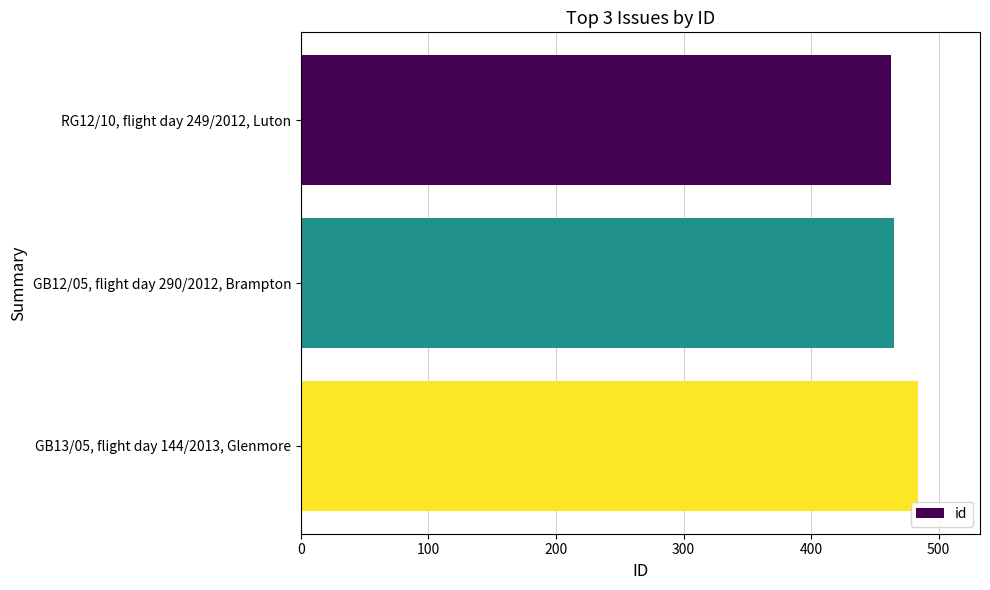

List the labels in order of value, smallest first.

RG12/10, flight day 249/2012, Luton, GB12/05, flight day 290/2012, Brampton, GB13/05, flight day 144/2013, Glenmore